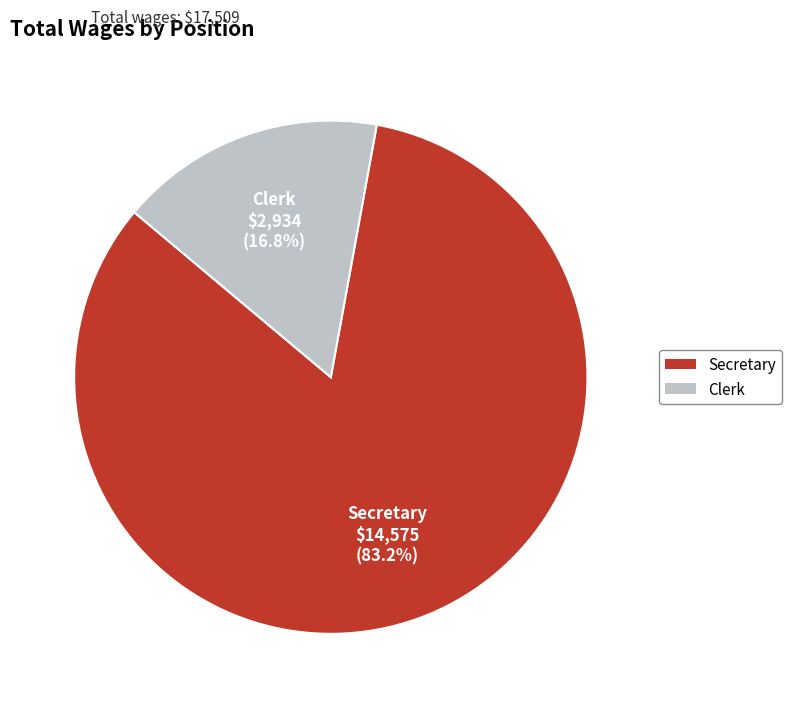

Rank the categories by value from lowest to highest.

Clerk, Secretary